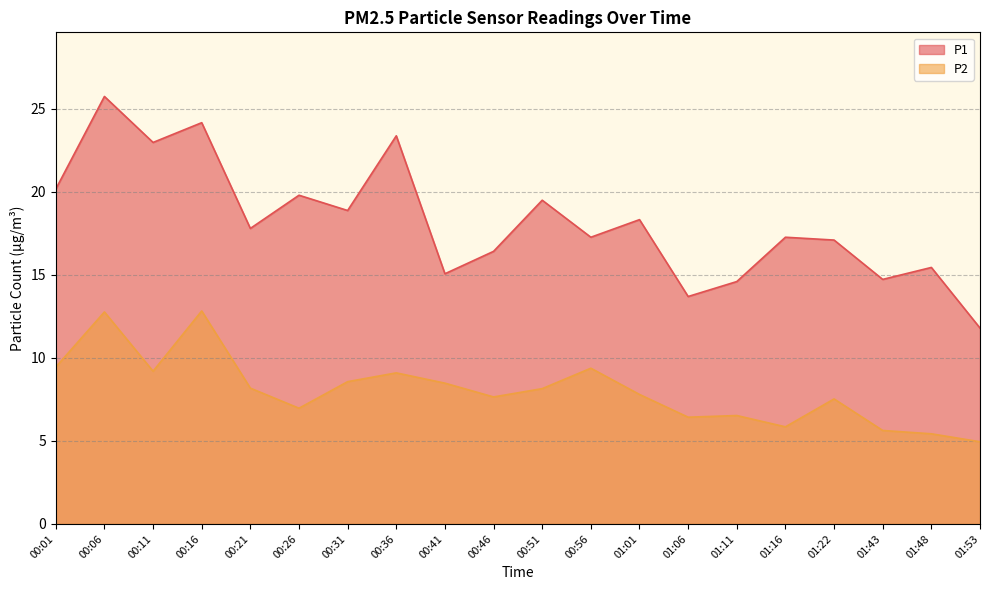

Reading left to right, what are all the values shown in this chart?

P1: 20.2	25.8	23.0	24.2	17.8	19.8	18.9	23.4	15.1	16.4	19.5	17.3	18.3	13.7	14.6	17.3	17.1	14.7	15.4	11.8
P2: 9.4	12.8	9.2	12.8	8.2	7.0	8.6	9.1	8.5	7.7	8.2	9.4	7.8	6.4	6.5	5.8	7.5	5.6	5.4	5.0